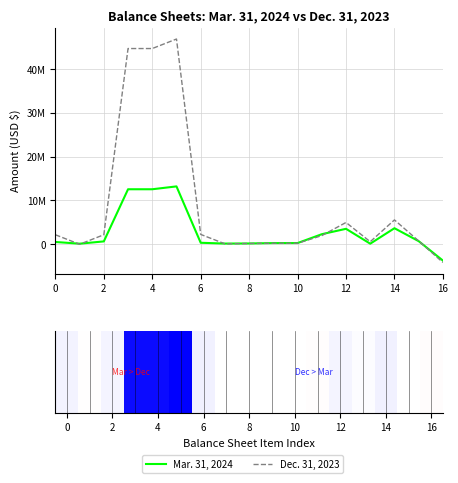

Which has a higher value, 16 or 15?

15